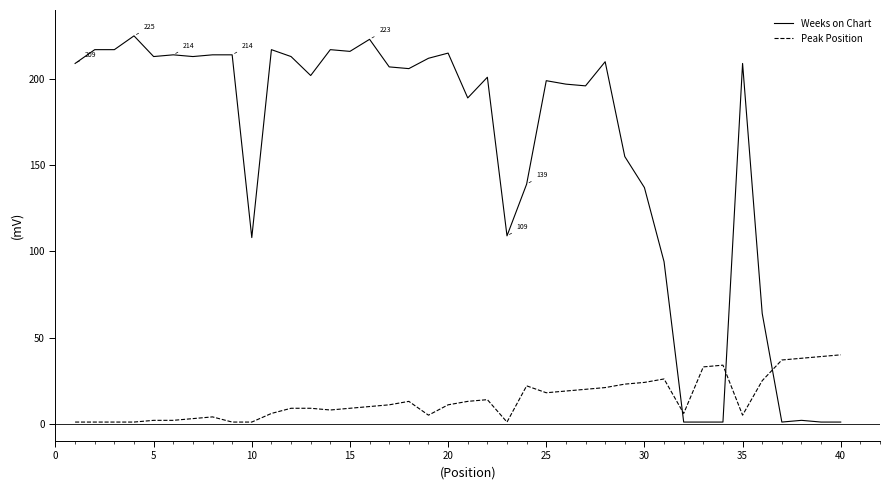

Which series has the largest total across all categories?

Weeks on Chart